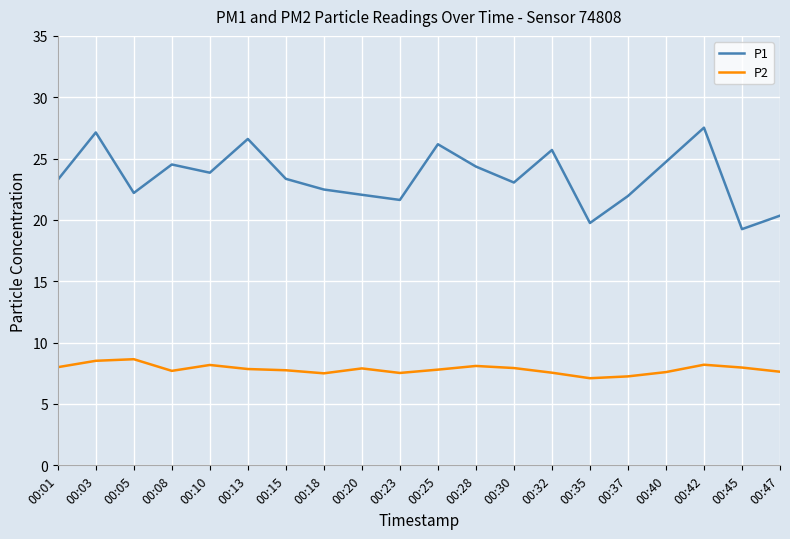

Rank the series by their maximum value, from highest to lowest.

P1, P2